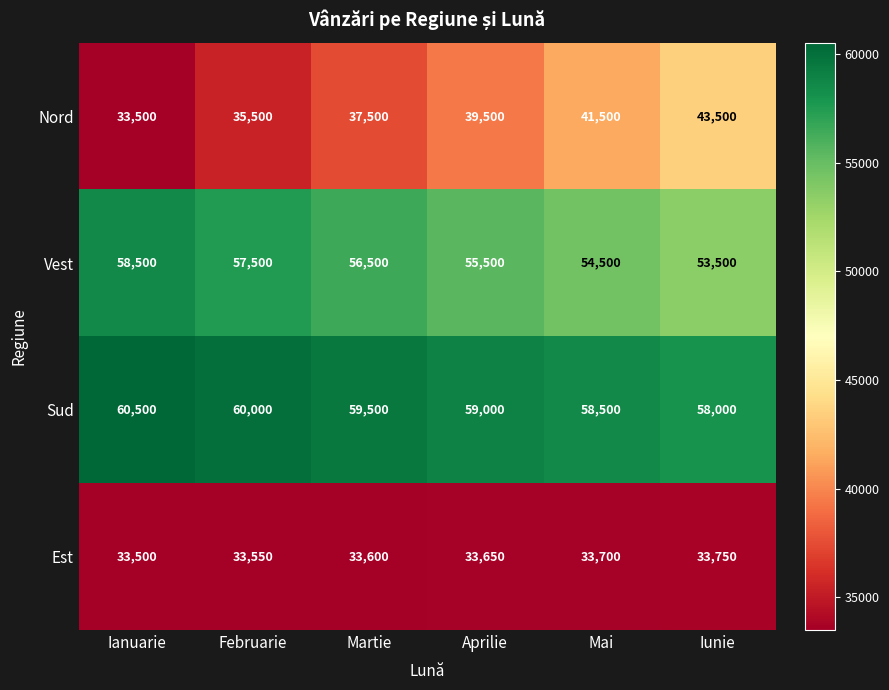

Rank the series at Februarie from lowest to highest value.

Est, Nord, Vest, Sud